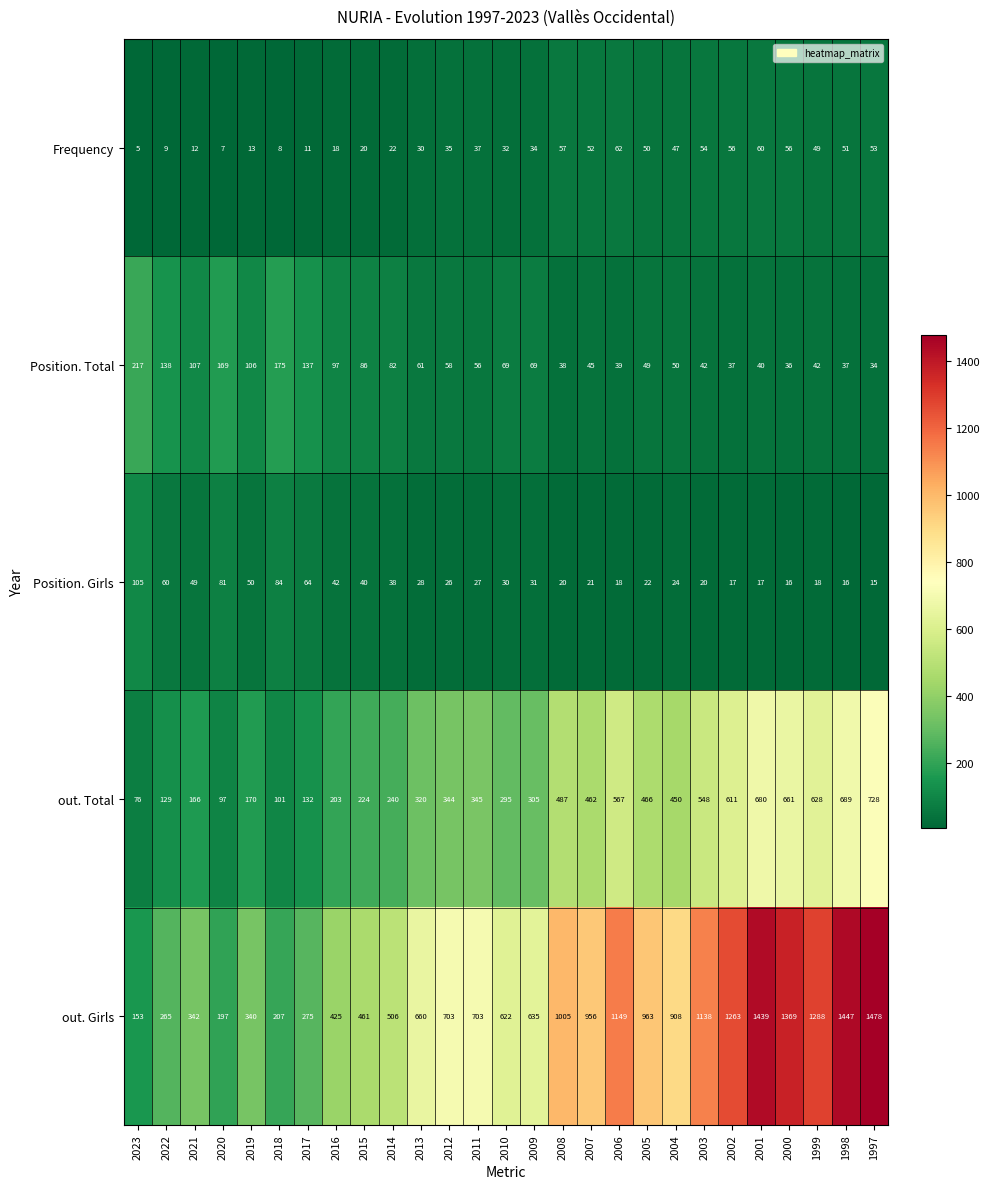

At which label is Frequency closest to 33?

2010